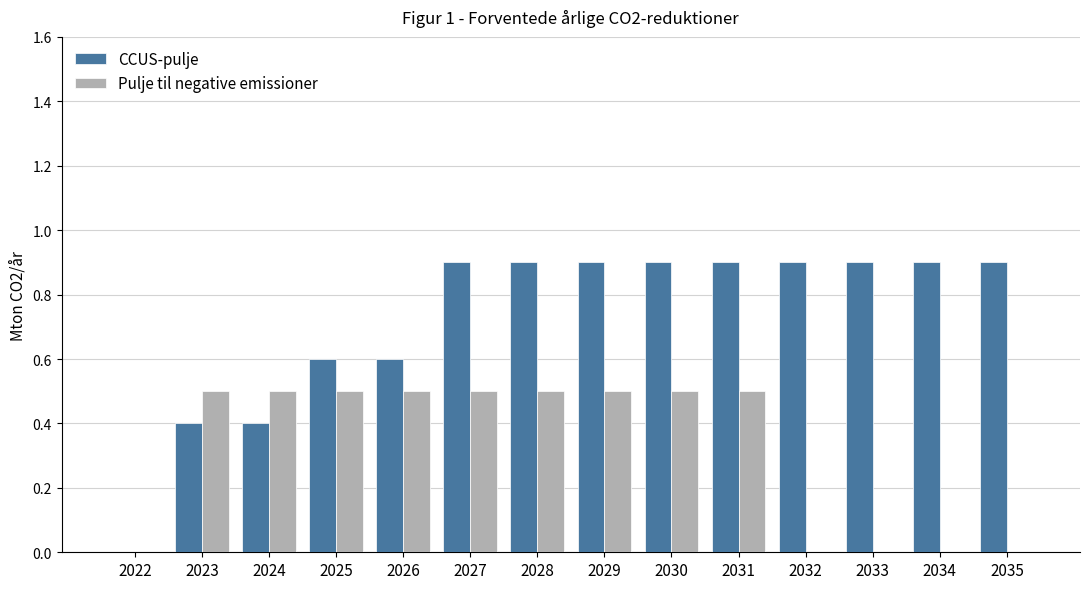

What is the maximum value shown in the chart?

0.9